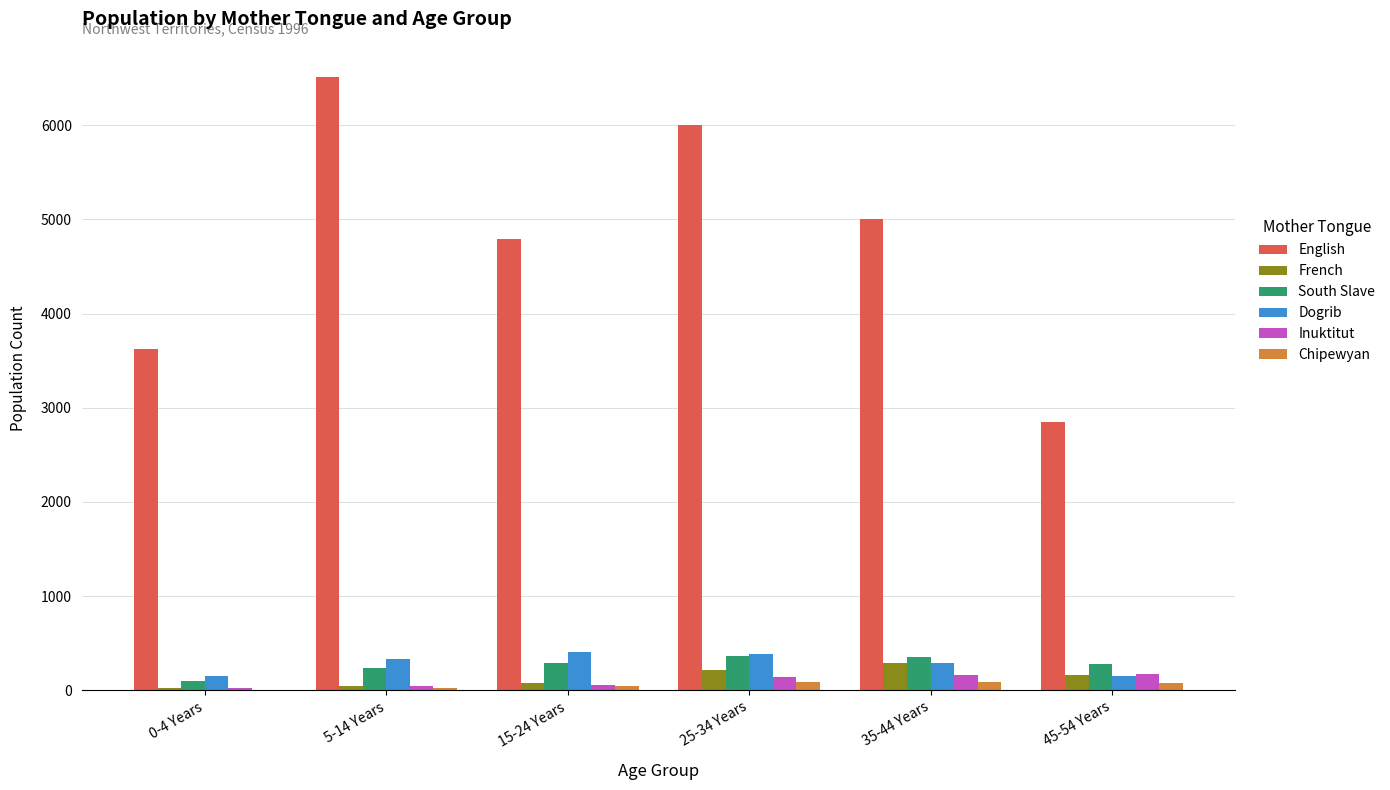

Which series has the largest total across all categories?

English